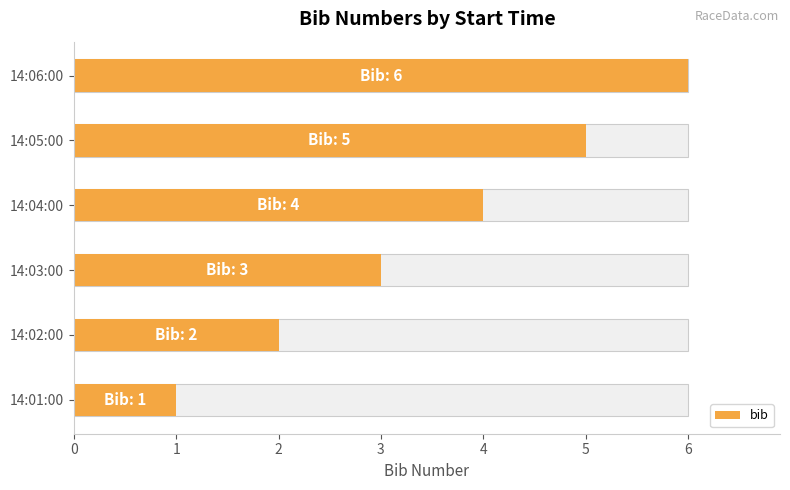

What is the change in value from 14:03:00 to 14:04:00?

+1